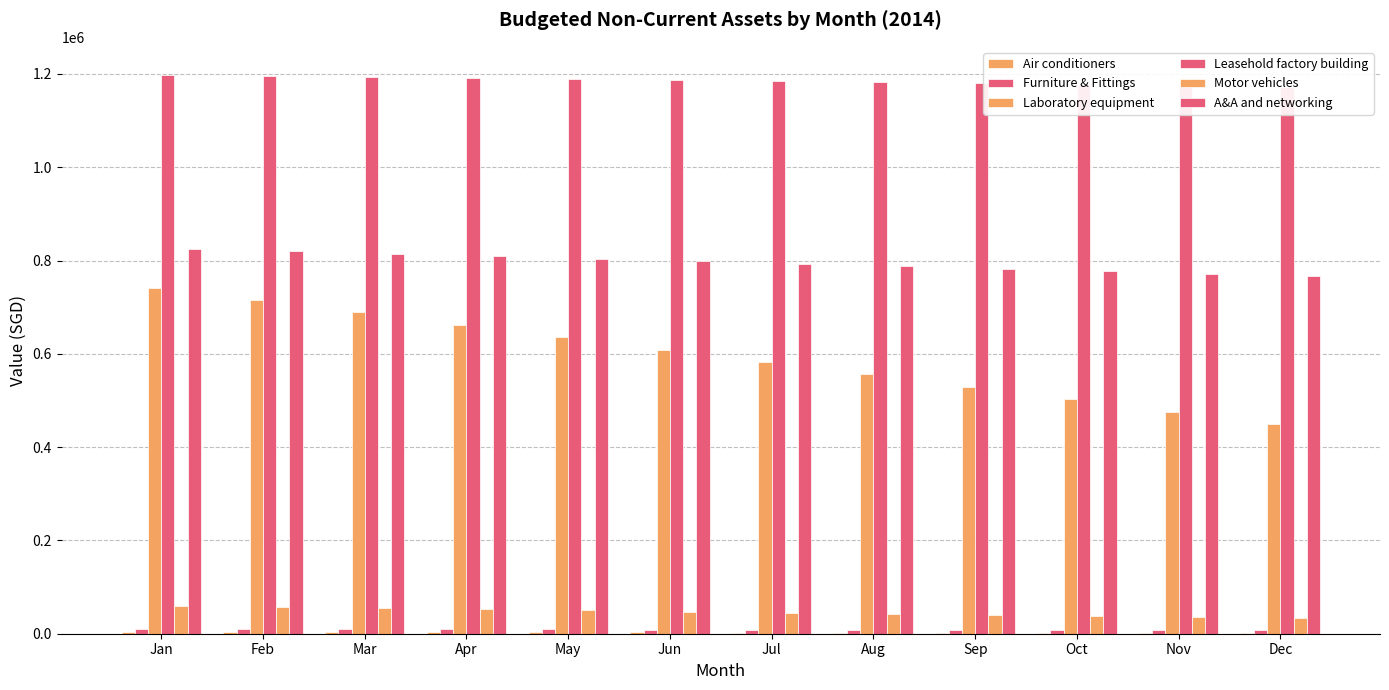

True or false: Air conditioners has a value of 667.6 at Sep.

False